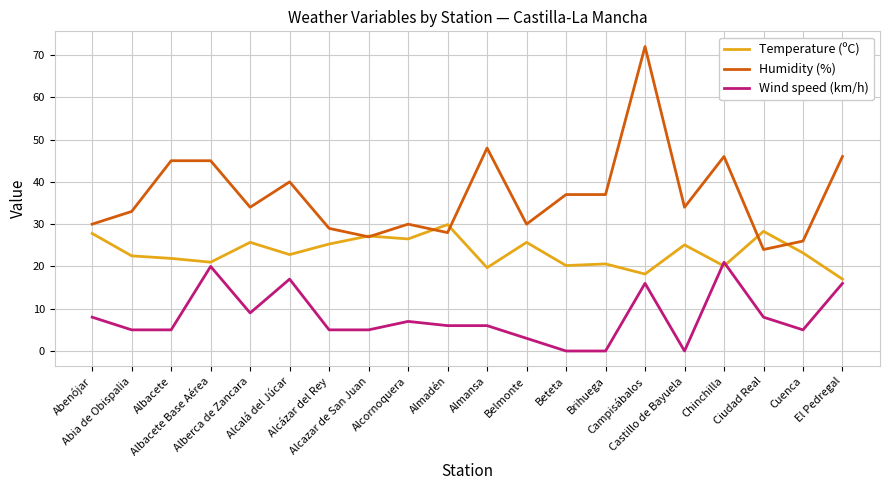

What is the difference between the maximum and second lowest values in the Humidity (%) series?

46.0